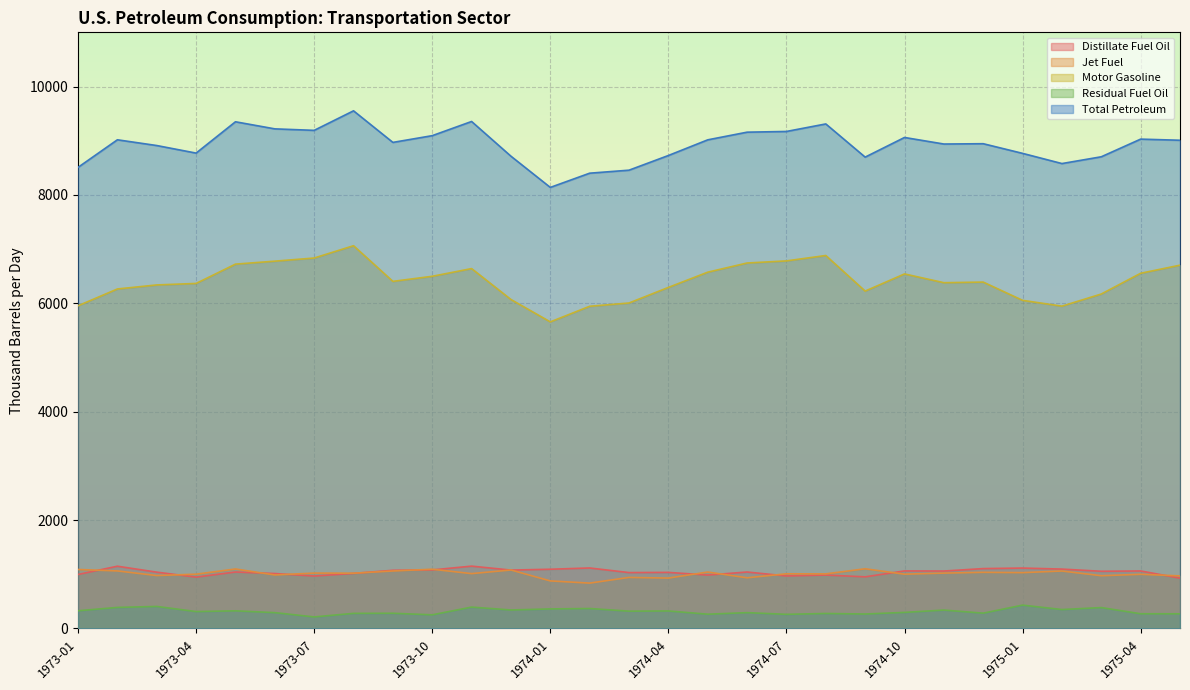

Which category has the highest value across all series?

1973-08